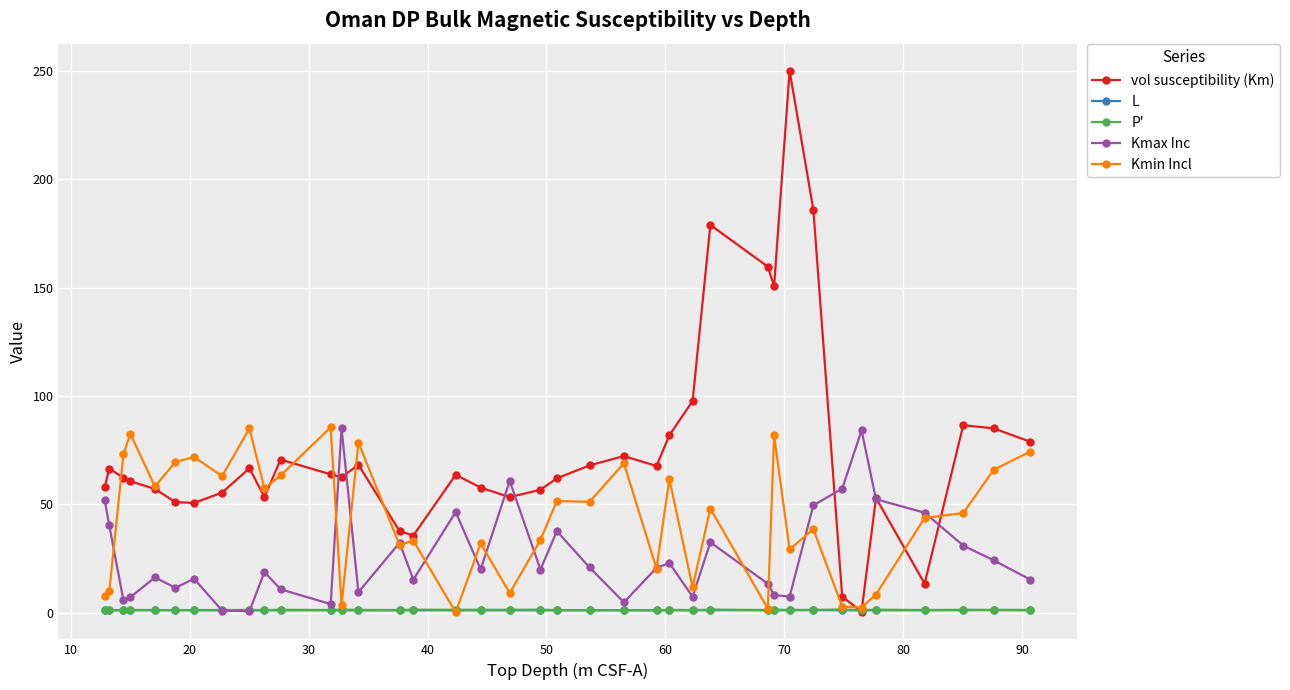

What is the value of the Kmin Incl point at the 15th from the left?

31.2